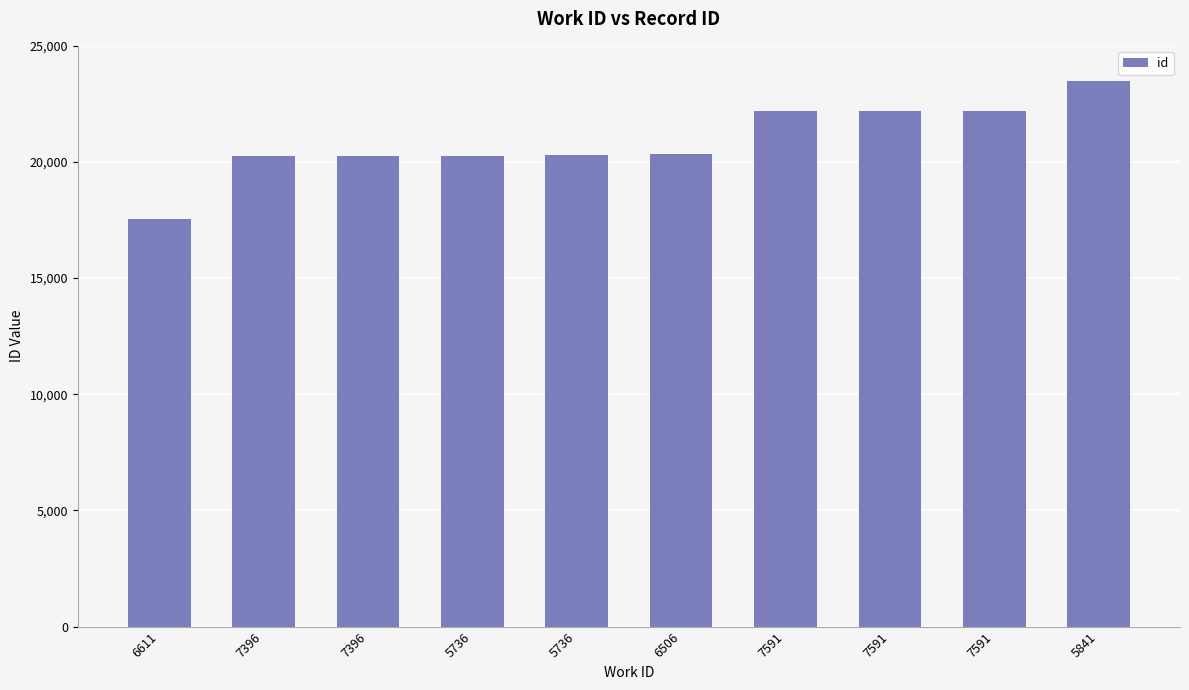

At which category does the chart reach its peak across all series?

5841